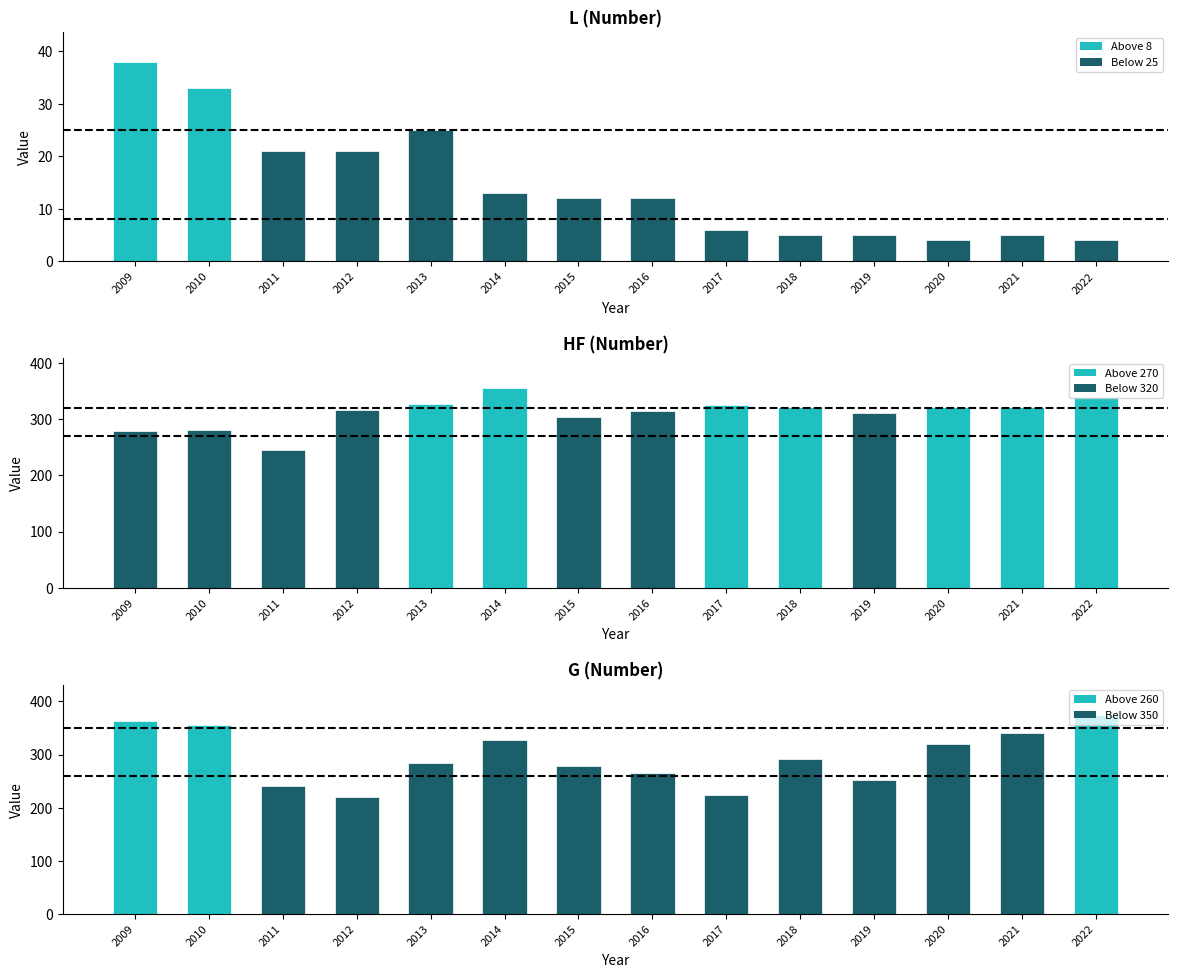

At how many categories does at least one series exceed 185?

14